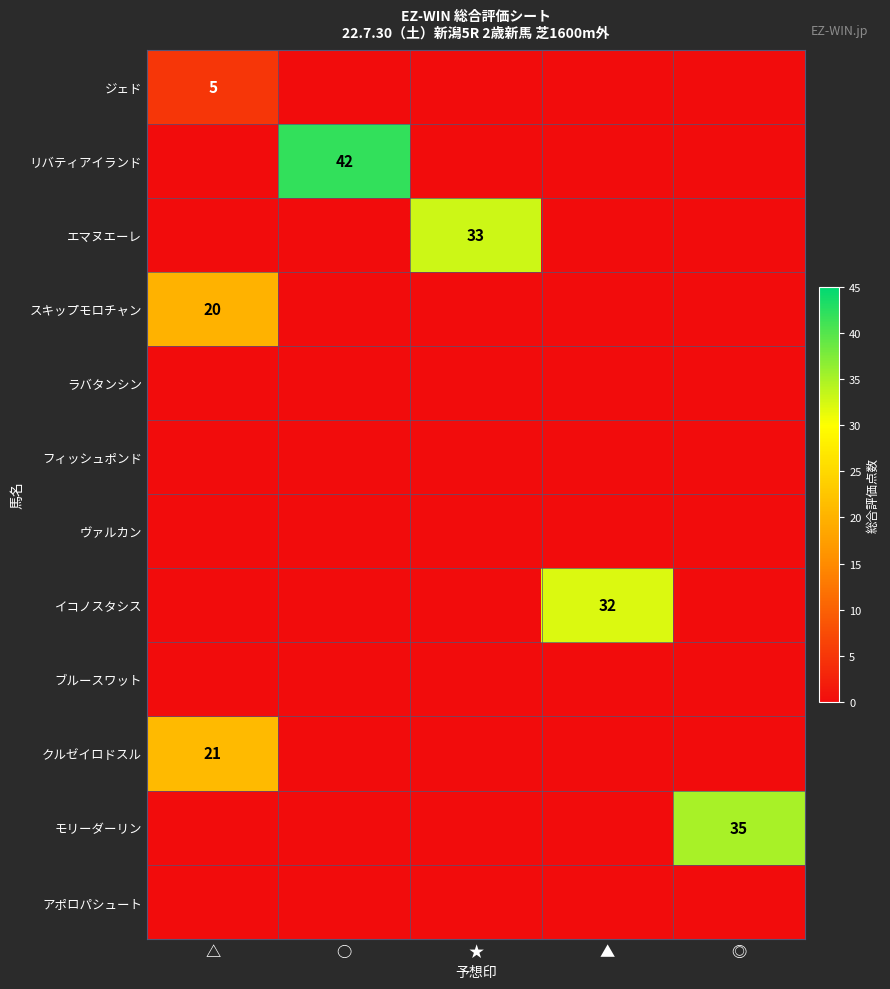

What is the spread (max minus min) of values at ★?

33